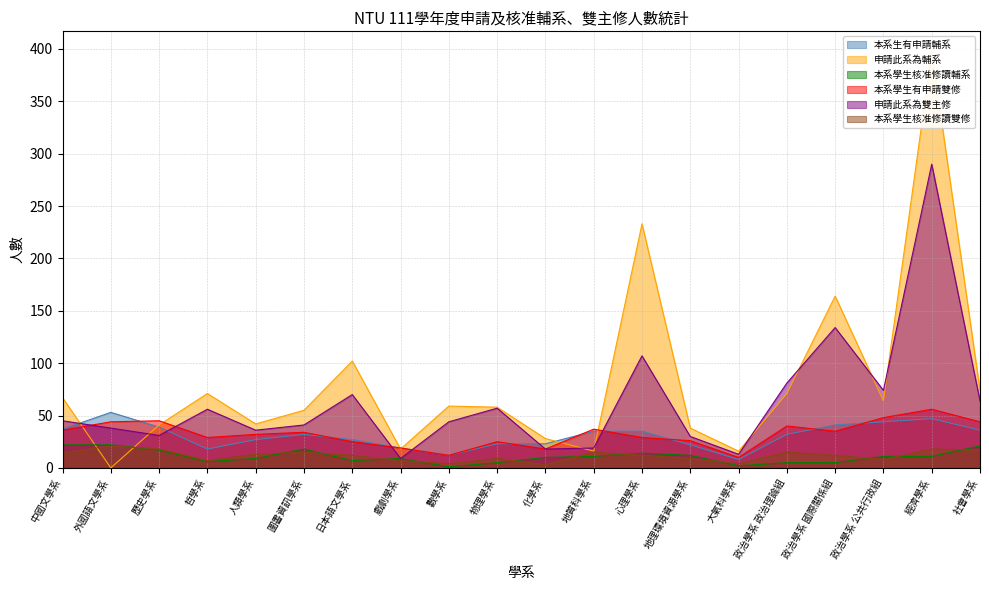

What is the difference between the maximum and minimum values in the 申請此系為輔系 series?

397